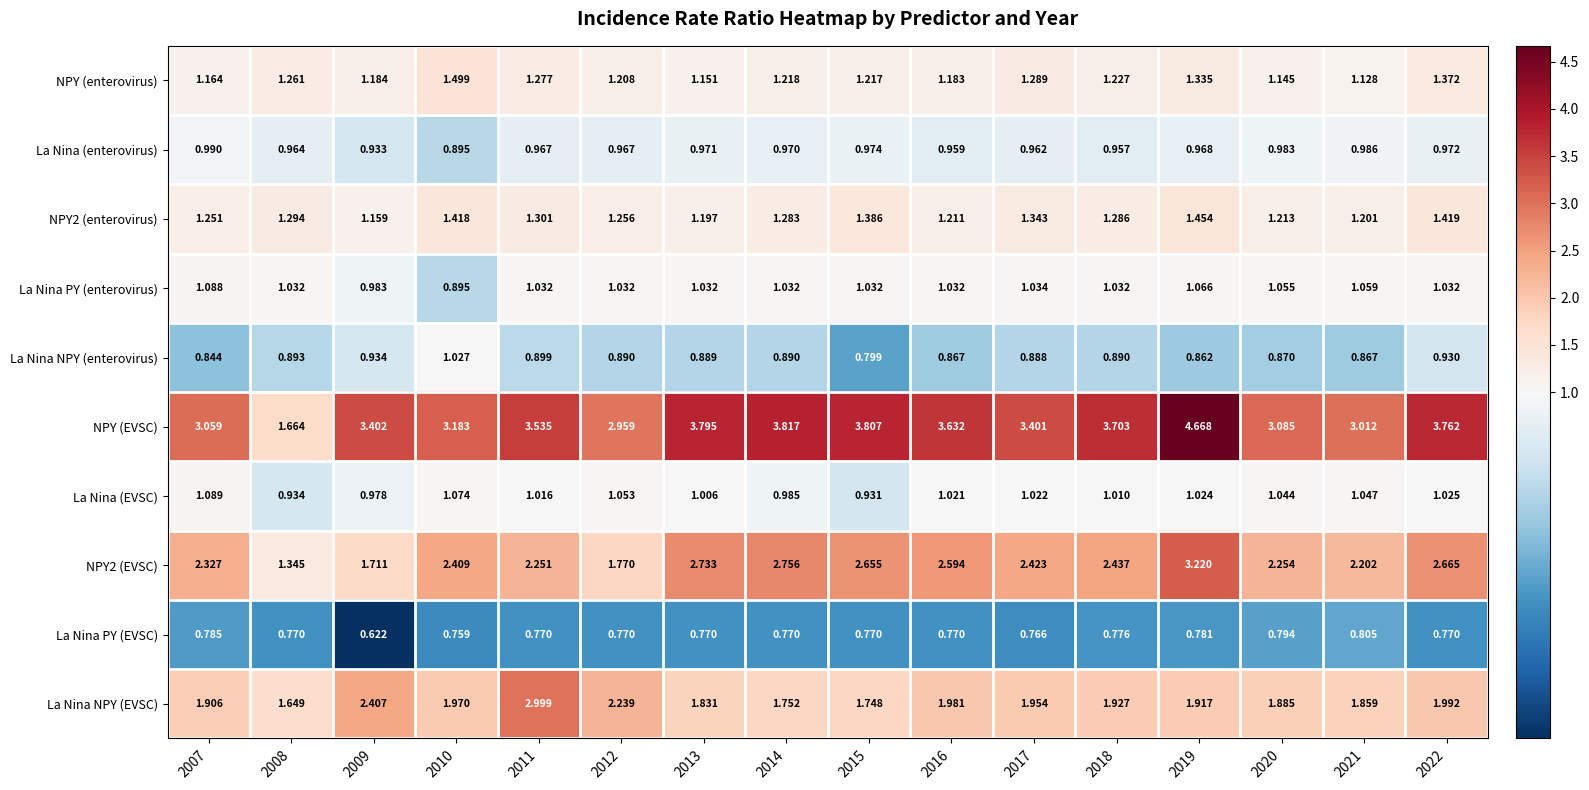

Which series has the largest total across all categories?

NPY (EVSC)